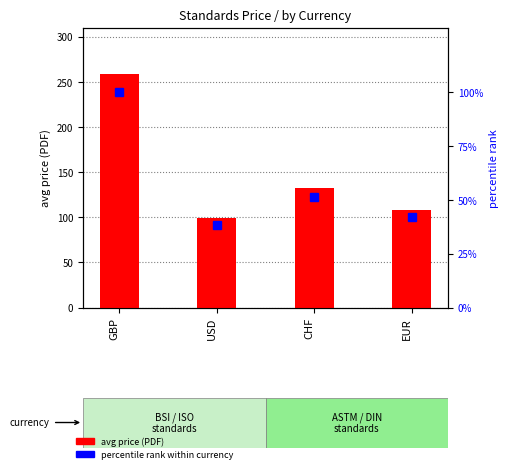

What is the value of the percentile rank within currency bar at the 3rd from the left?

51.2